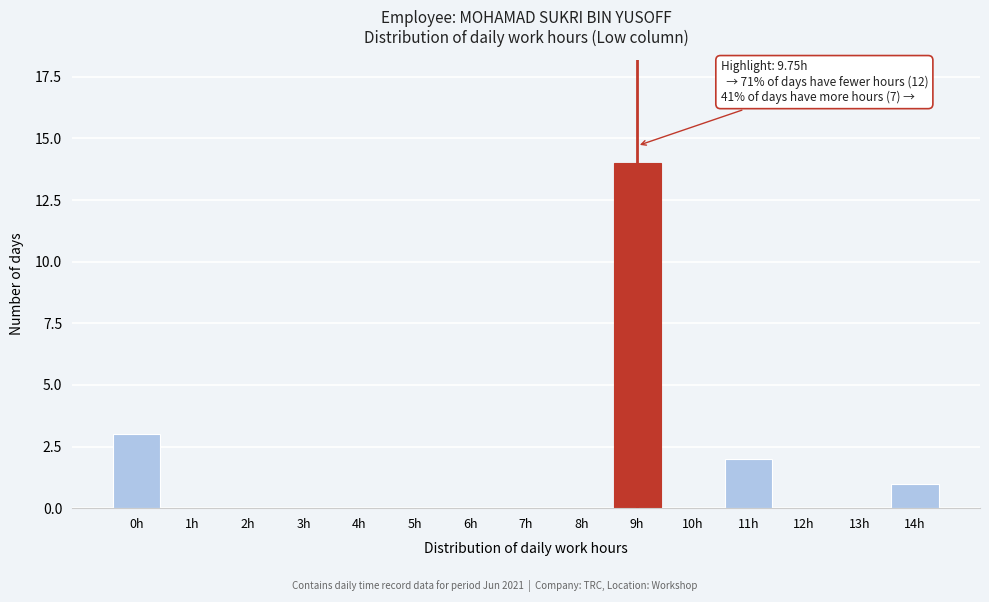

Reading left to right, what are all the values shown in this chart?

0h=3	1h=0	2h=0	3h=0	4h=0	5h=0	6h=0	7h=0	8h=0	9h=14	10h=0	11h=2	12h=0	13h=0	14h=1